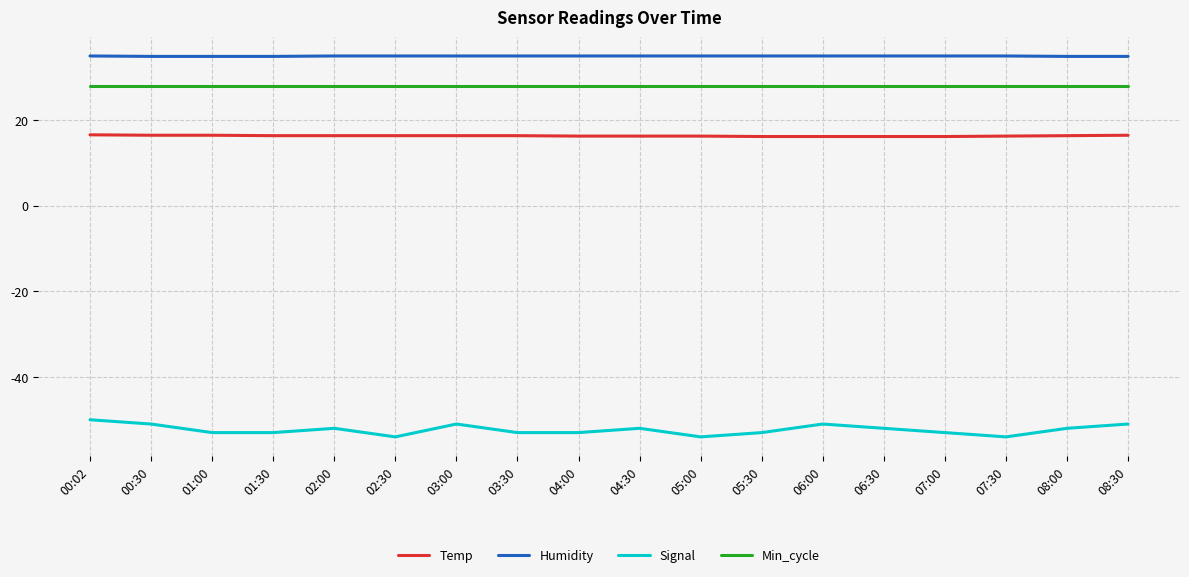

Rank the series by their maximum value, from lowest to highest.

Signal, Temp, Min_cycle, Humidity